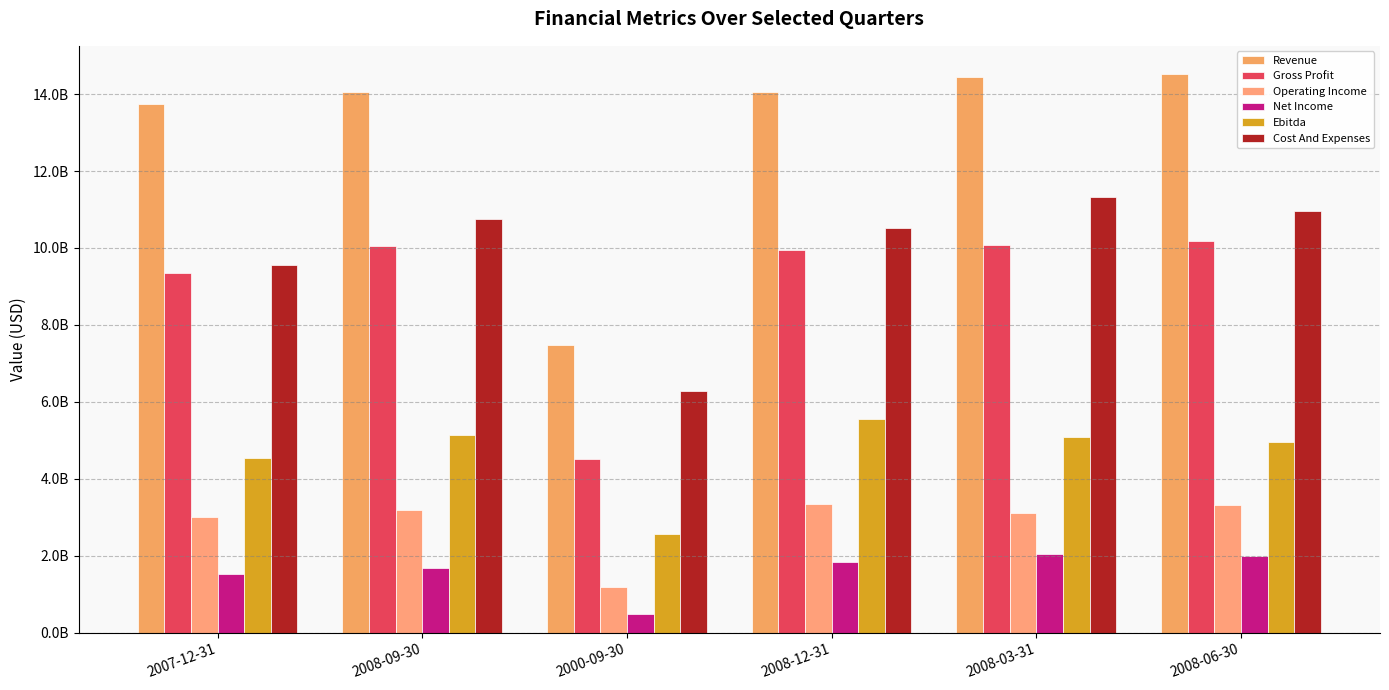

What is the greatest value displayed?

14527000000.0